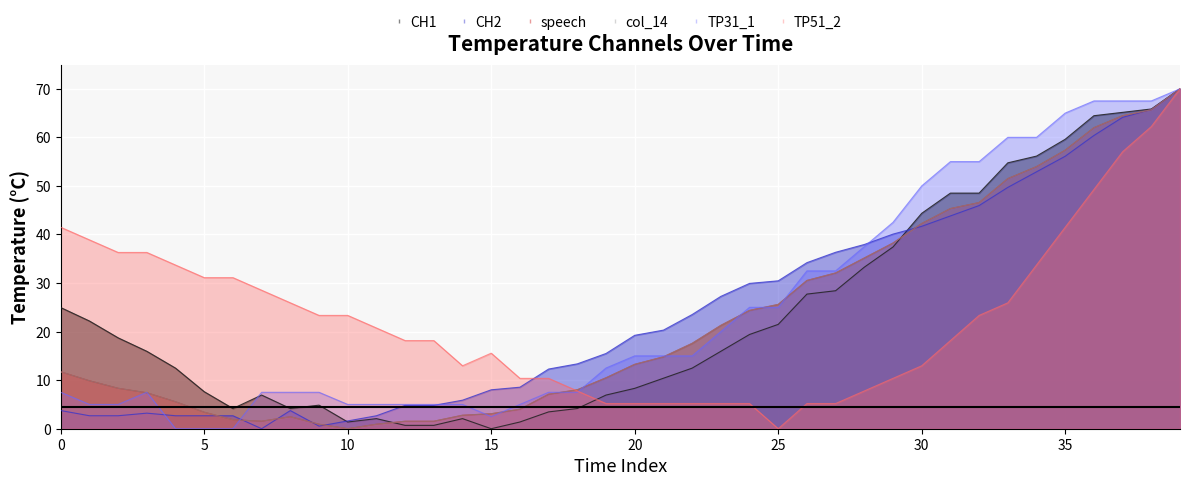

What is the value of the speech point at the 39th from the left?

65.7